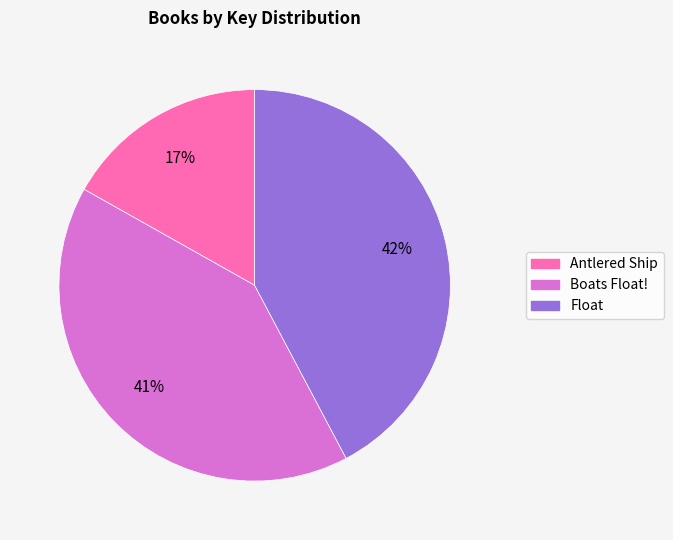

Approximately how many times larger is the value at Float compared to Boats Float!?

1.0